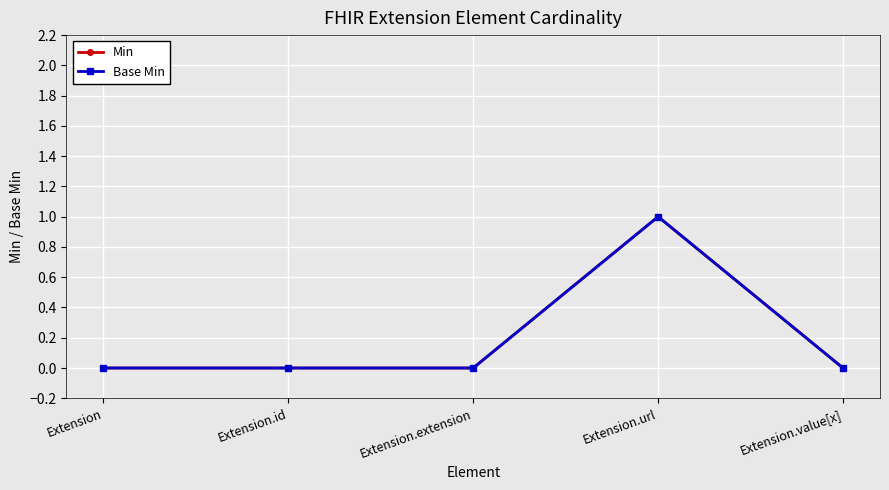

At how many categories does at least one series exceed 0?

1